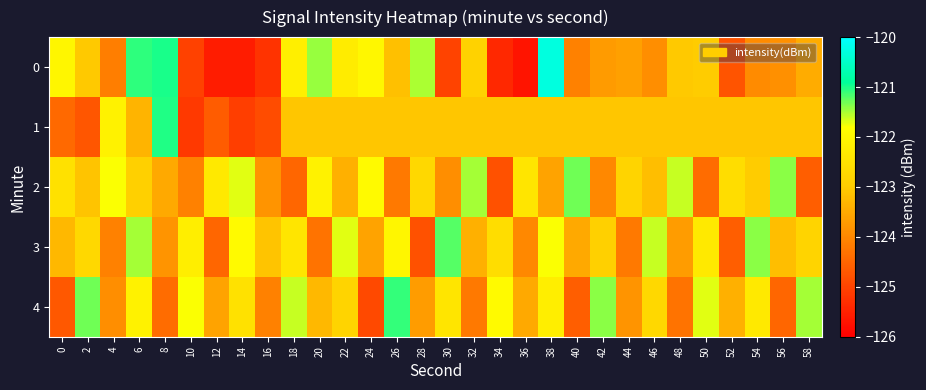

What is the spread (max minus min) of values at 56?

3.1